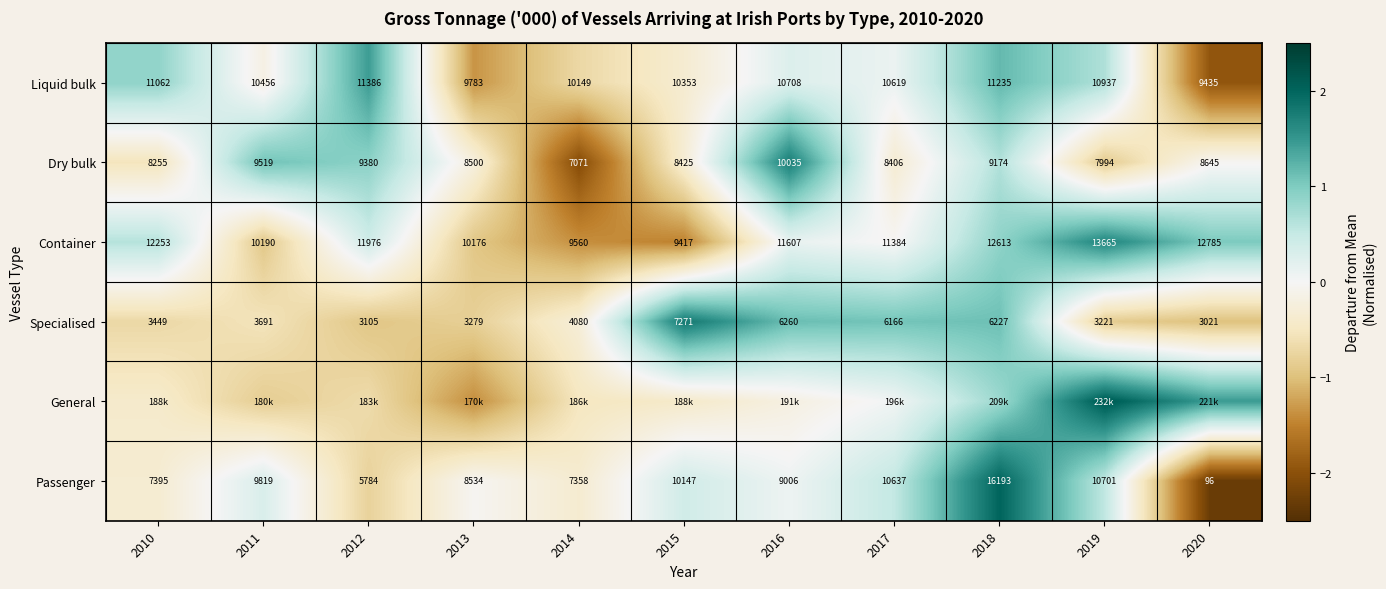

Count the number of categories in the chart.

11